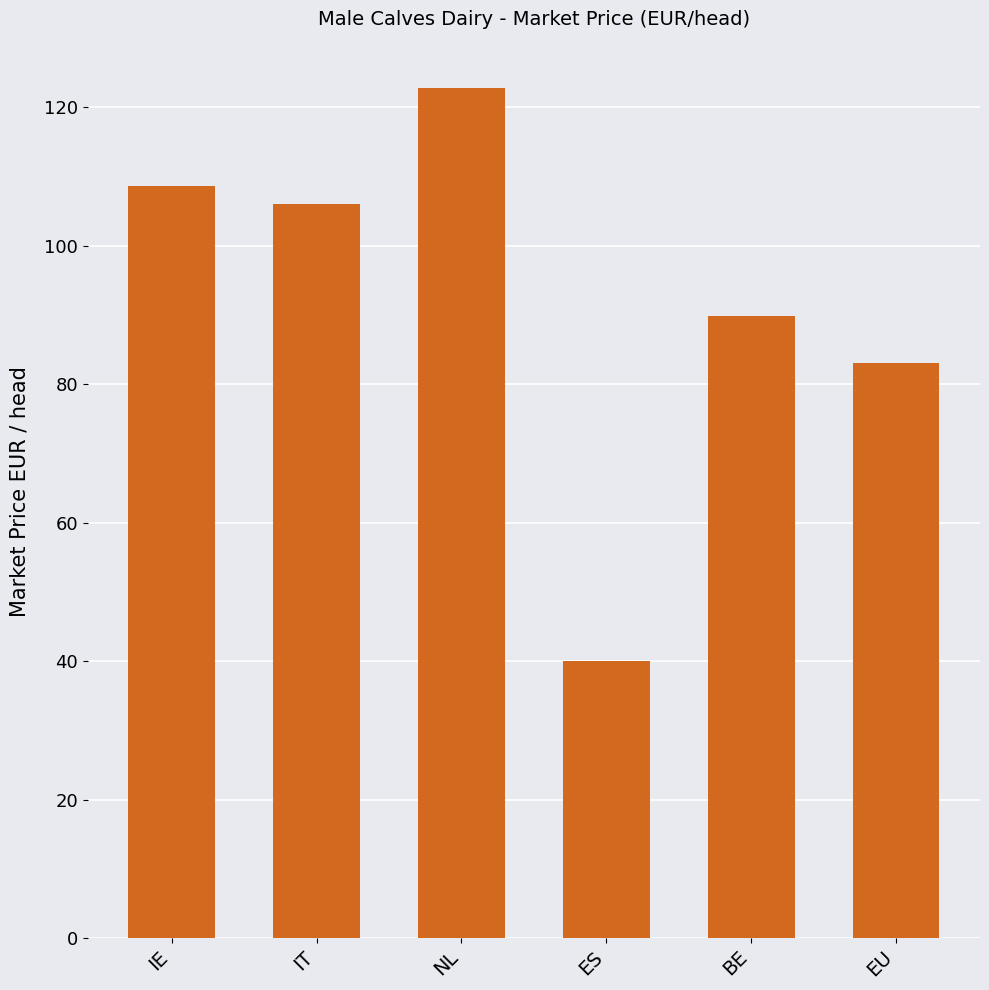

How many data points are less than 106?

3